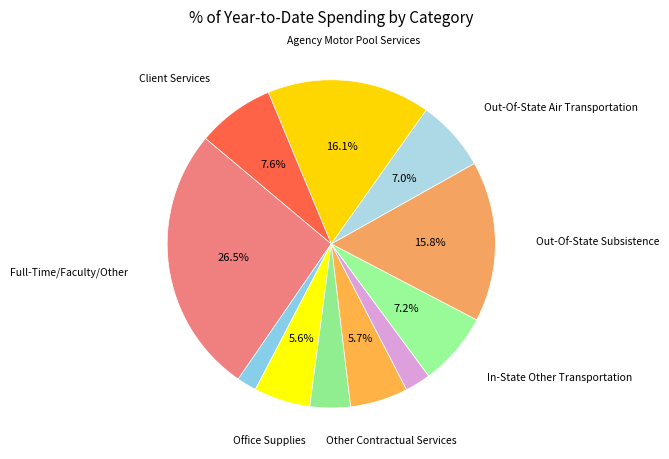

To the nearest percent, what is the average slice percentage?

9%